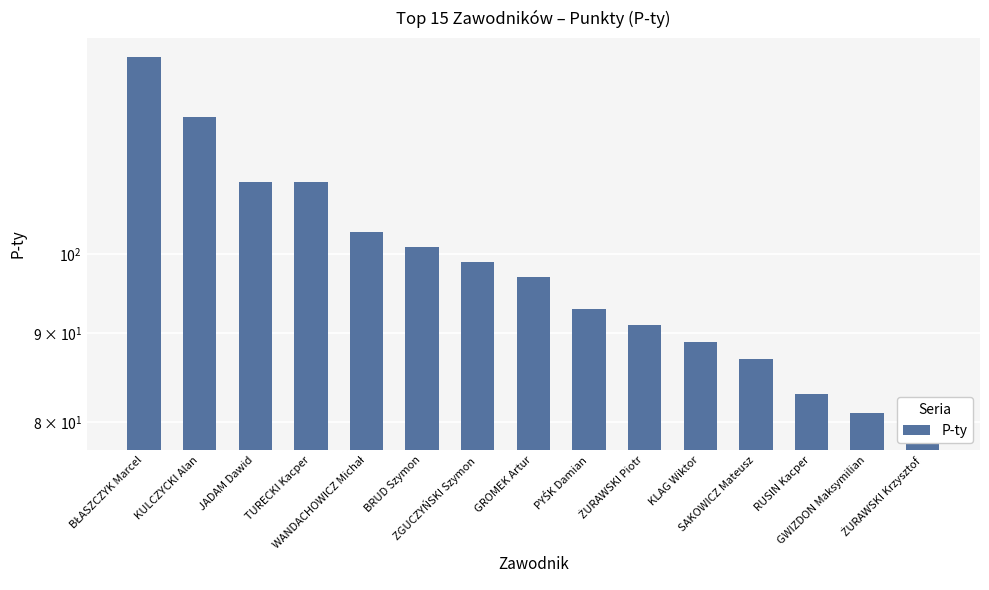

Count the number of data series in this chart.

1